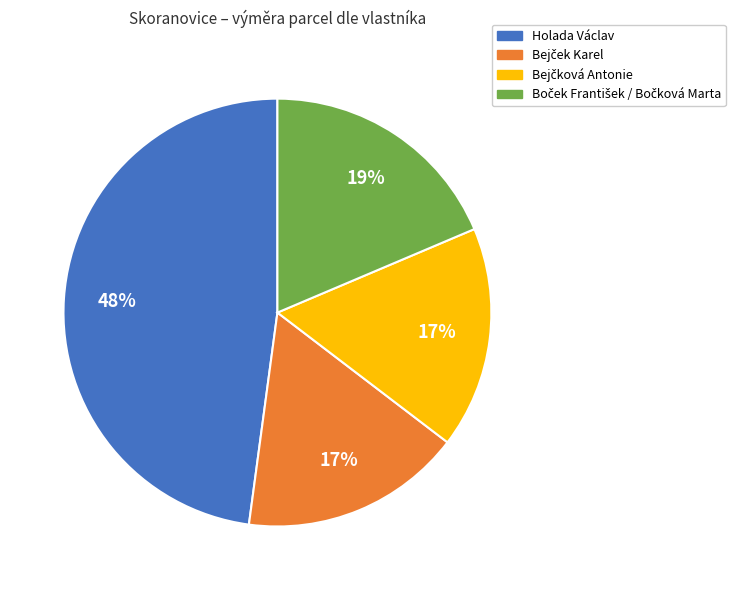

Is there any slice that represents more than half of the pie?

No